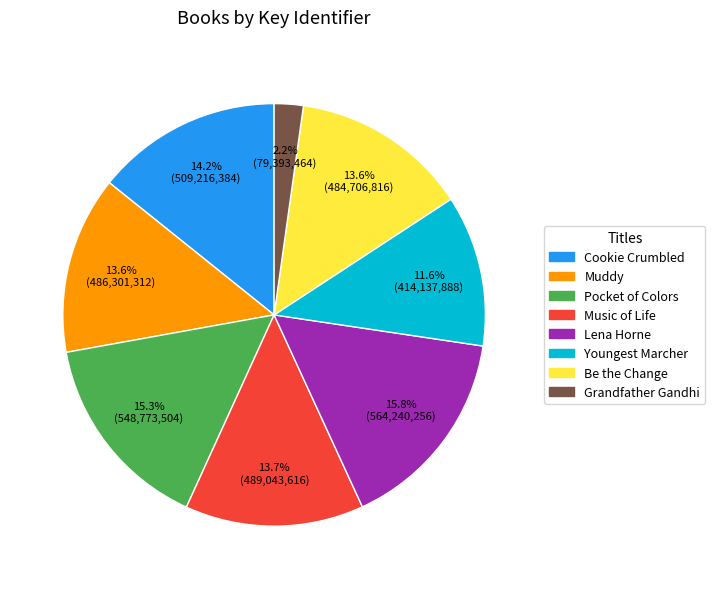

Is there a majority slice in this chart?

No